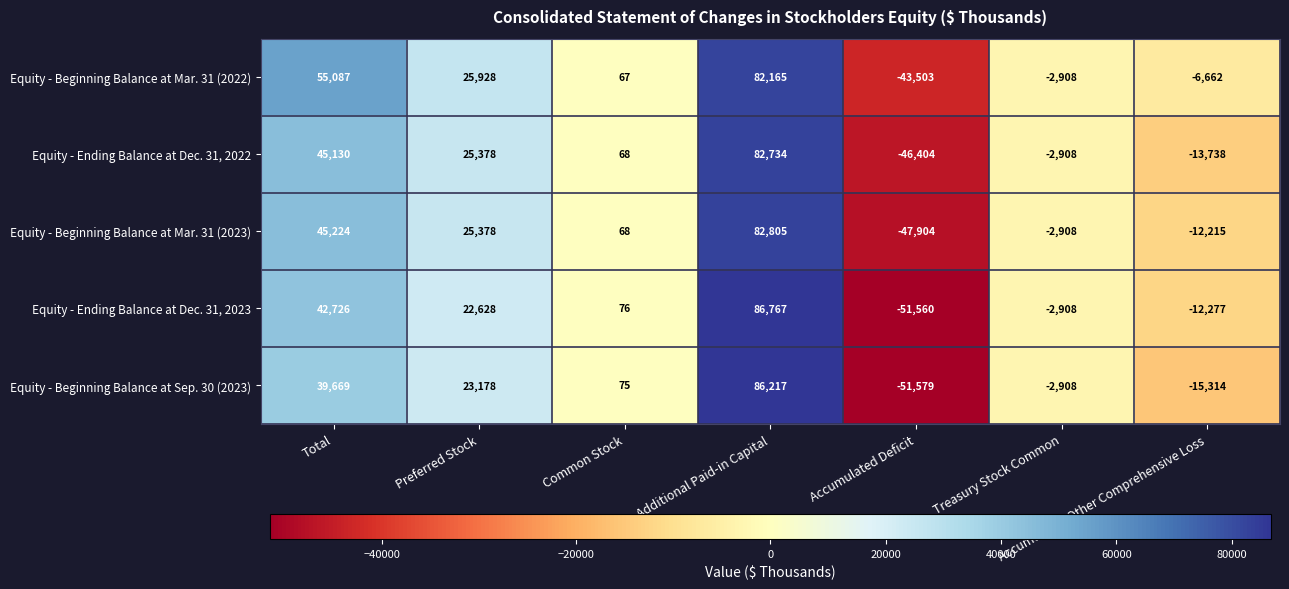

What is the greatest value displayed?

86767